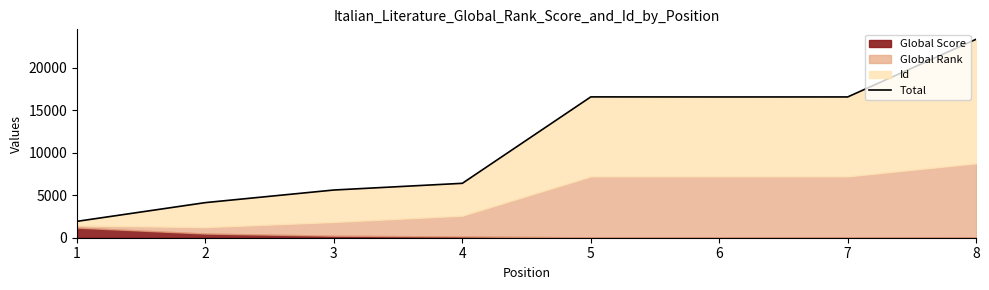

What is the average value?

11404